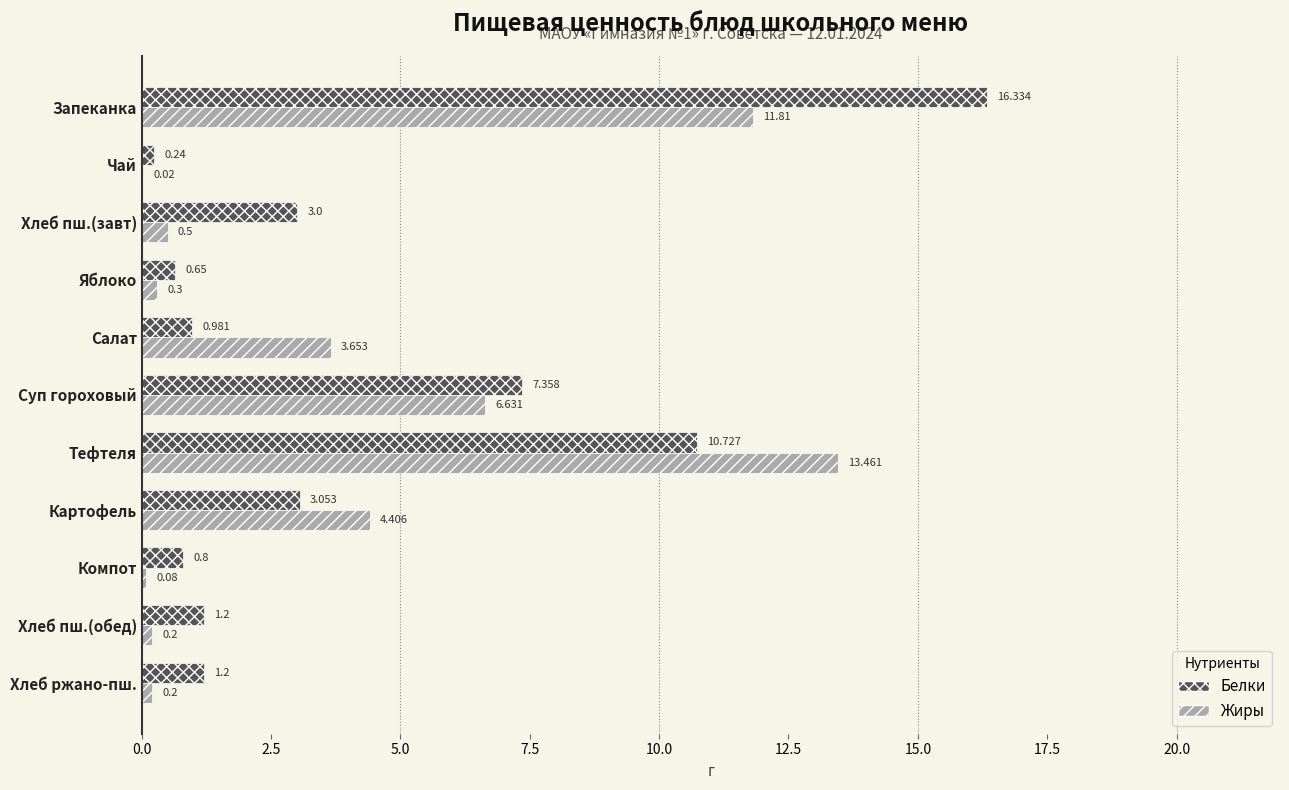

Between Яблоко and Суп гороховый, which series saw the biggest shift?

Белки